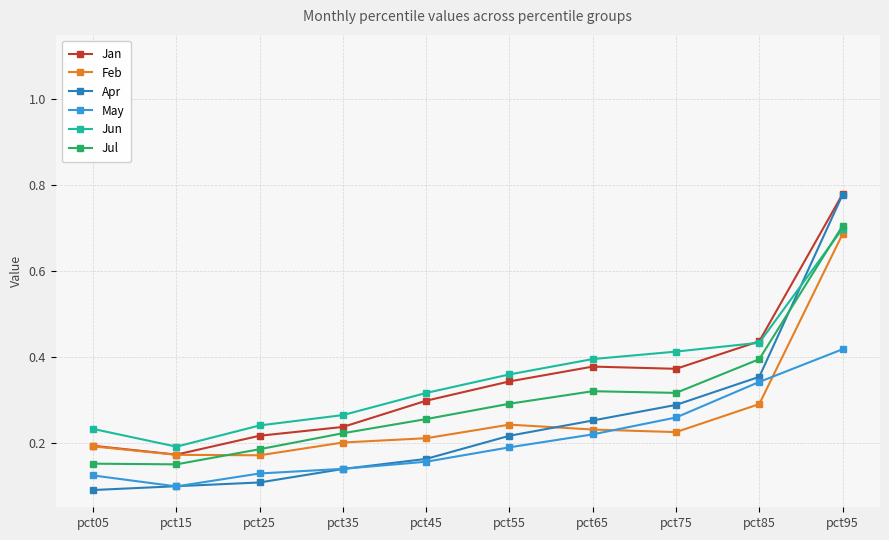

True or false: May and Jan cross at least once.

False